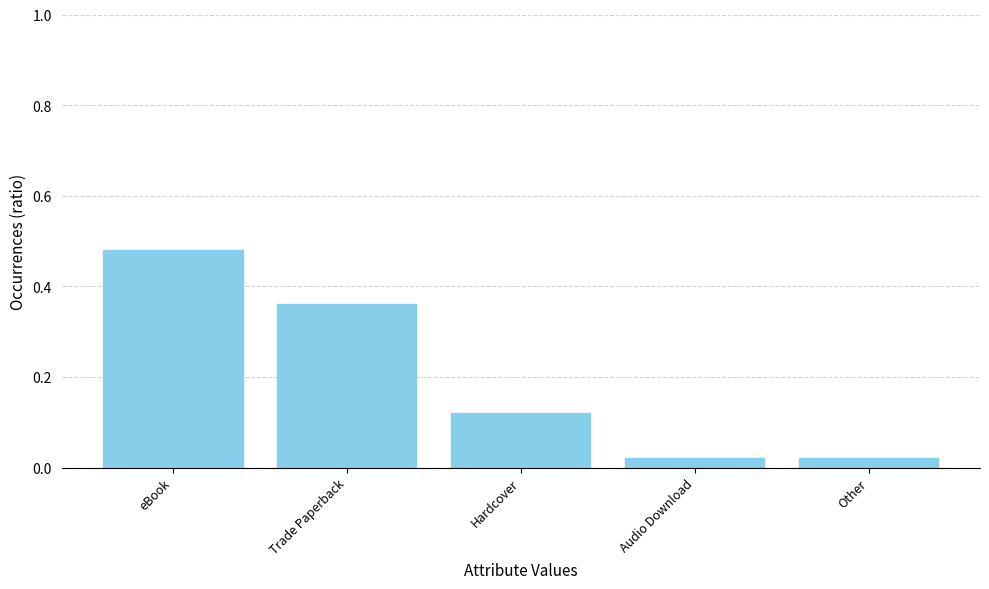

What is the change in value from eBook to Hardcover?

-0.4